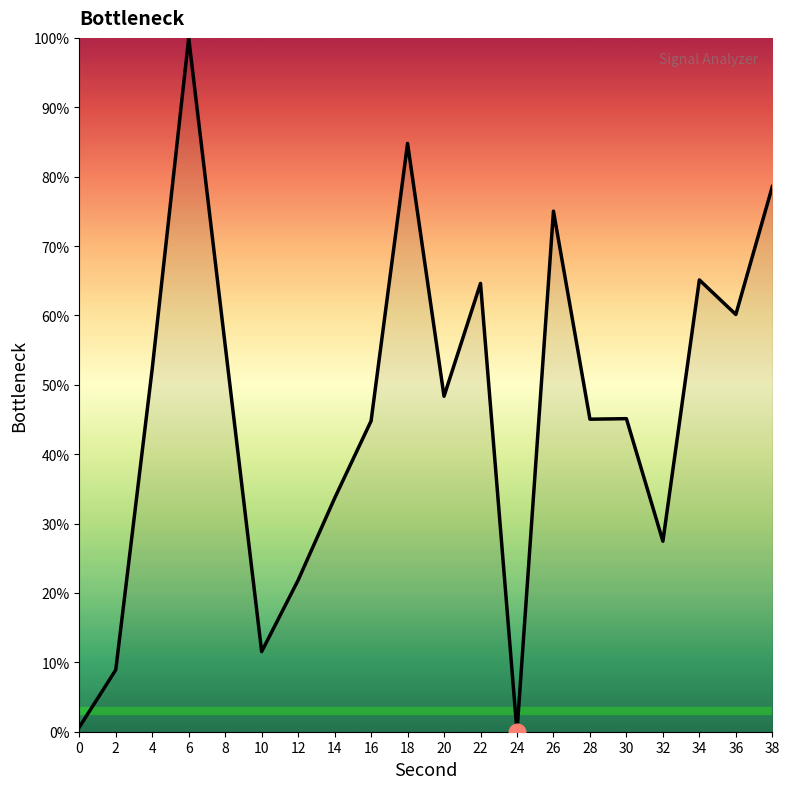

What value does the data have at 16?

44.8